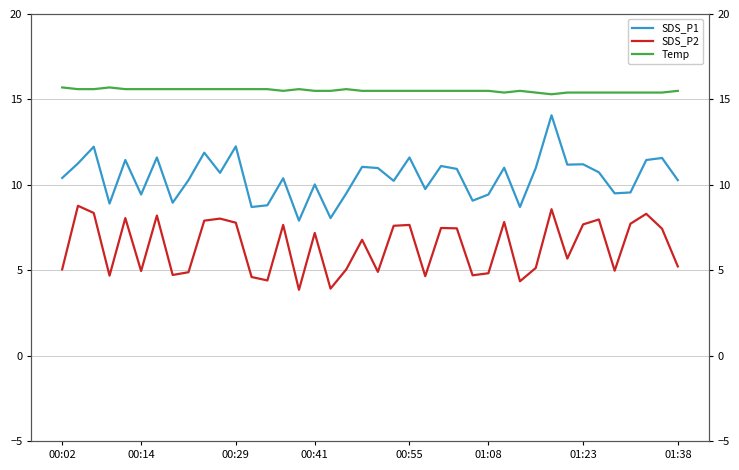

Rank the series by their maximum value, from lowest to highest.

SDS_P2, SDS_P1, Temp